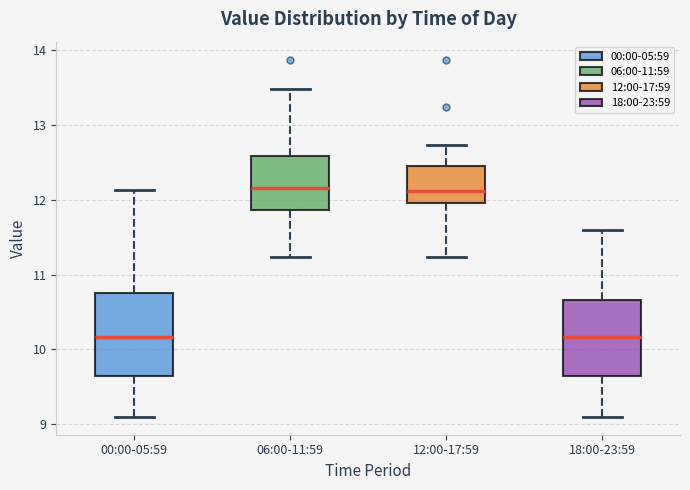

Reading left to right, transcribe this box plot: for each box, give where its median line is, the range the box spans, and where its two whiskers end, as read against the y-axis. The values are not printed on the chart, so give them approximately, as read against the axis.

00:00-05:59: median 10.2, box 9.6 to 10.7, whiskers 9.1 to 12.1
06:00-11:59: median 12.2, box 11.9 to 12.6, whiskers 11.2 to 13.5
12:00-17:59: median 12.1, box 12.0 to 12.4, whiskers 11.2 to 12.7
18:00-23:59: median 10.2, box 9.6 to 10.7, whiskers 9.1 to 11.6